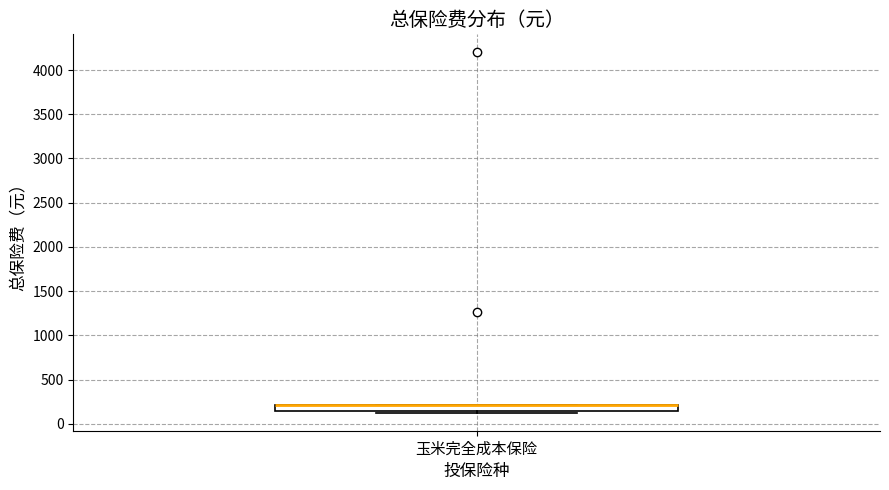

Where is the lower edge of the box for 玉米完全成本保险 on the y-axis? The values are not printed on the chart, so give them approximately, as read against the axis.

150